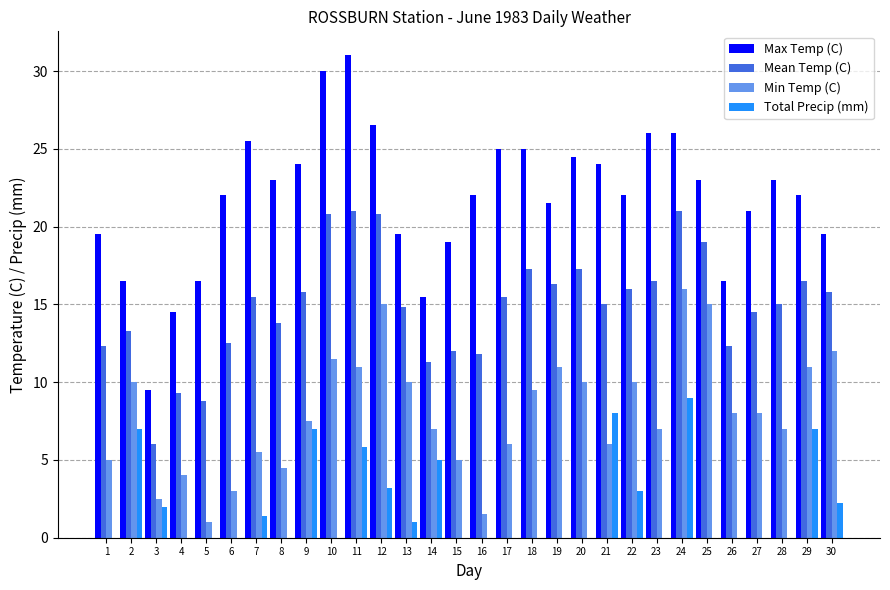

Is it true that Total Precip (mm) equals 0.0 at 26?

True